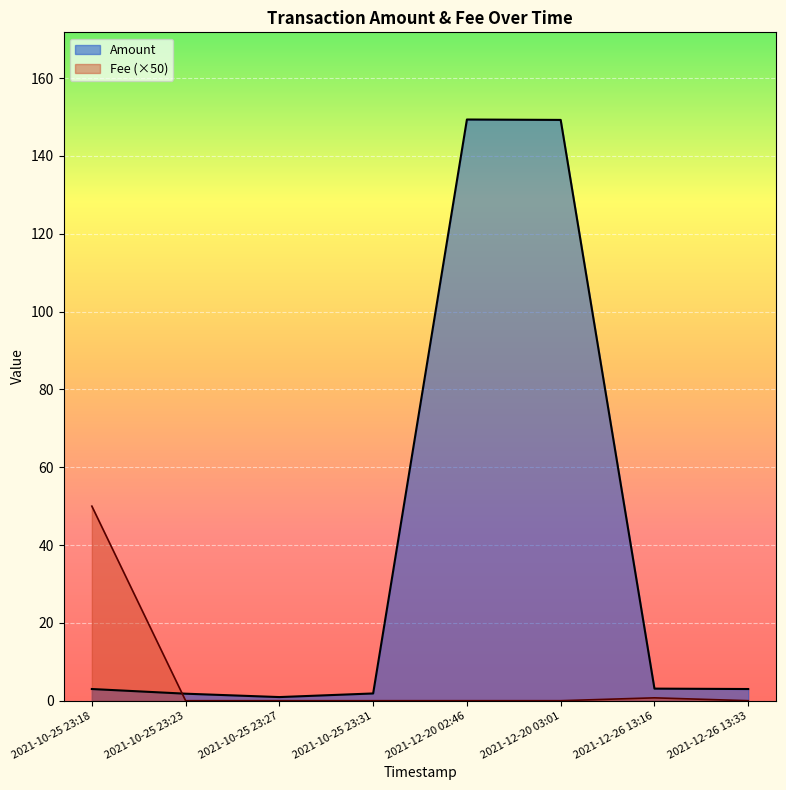

Rank the series at 2021-10-25 23:18 from lowest to highest value.

Amount, Fee (×50)